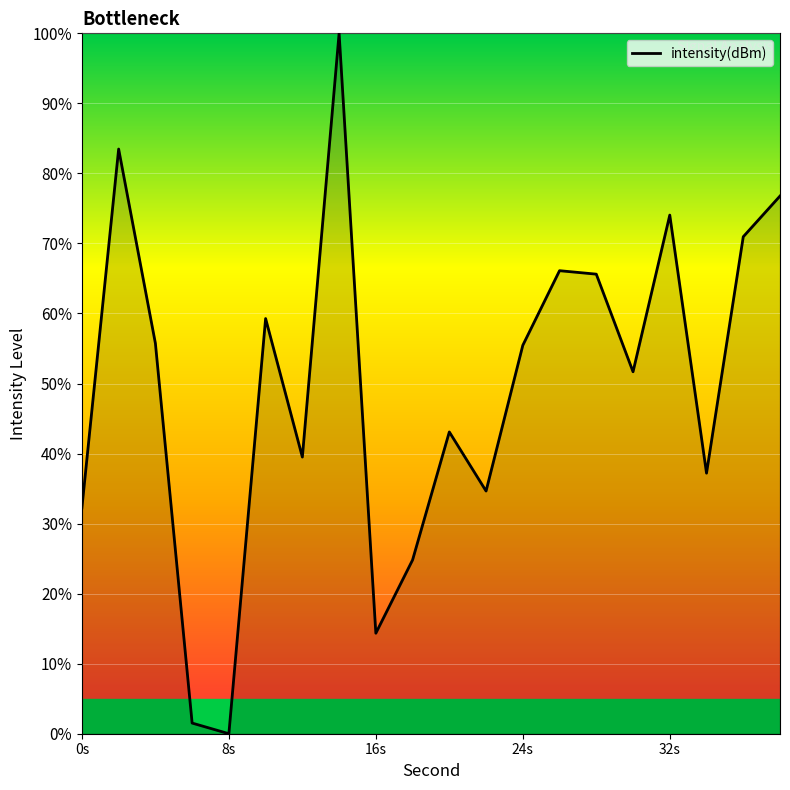

What is the difference between the maximum and minimum values?

100.0